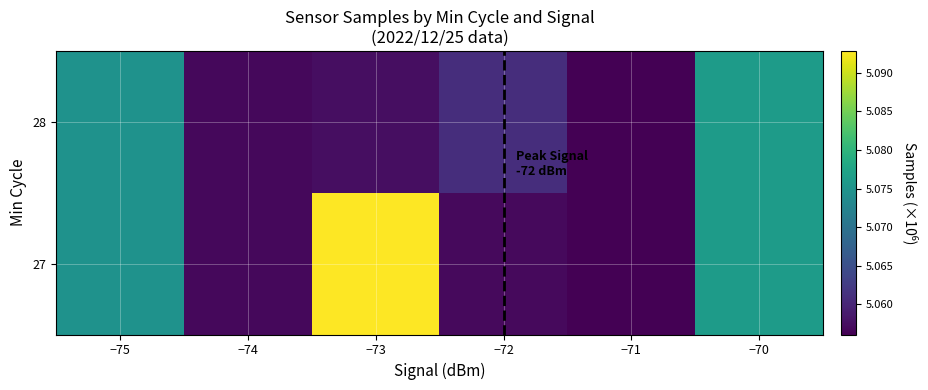

Reading left to right, transcribe all the data shown in this chart.

27: −75=0.5	−74=0.0	−73=1.0	−72=0.0	−71=0.0	−70=0.5
28: −75=0.5	−74=0.0	−73=0.0	−72=0.1	−71=0.0	−70=0.5